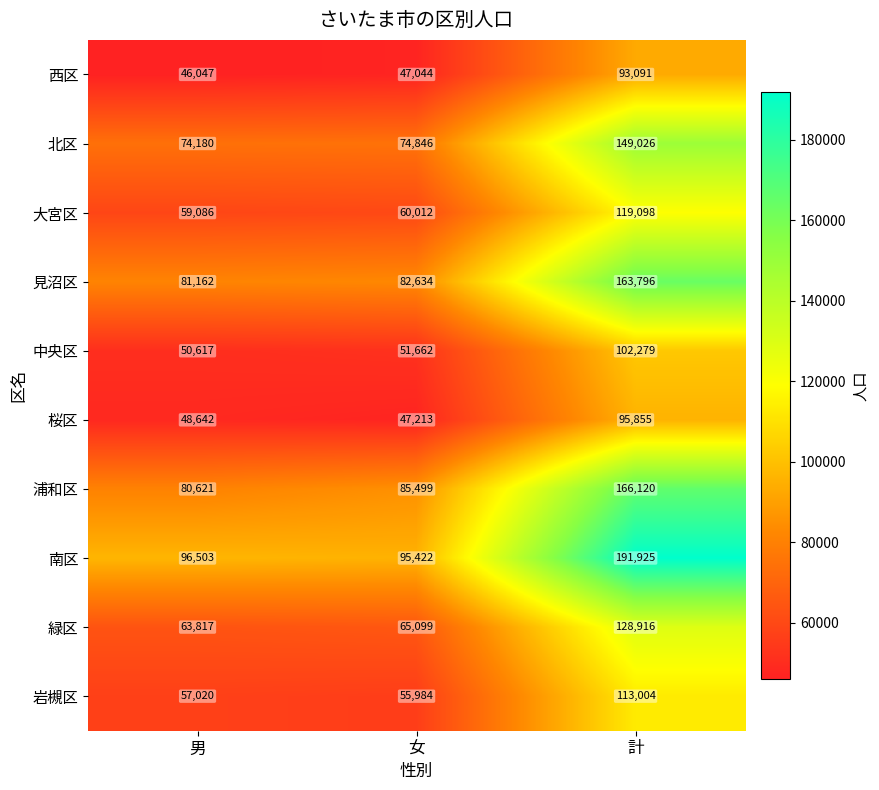

What is the difference between the 北区 values at 女 and 計?

74180